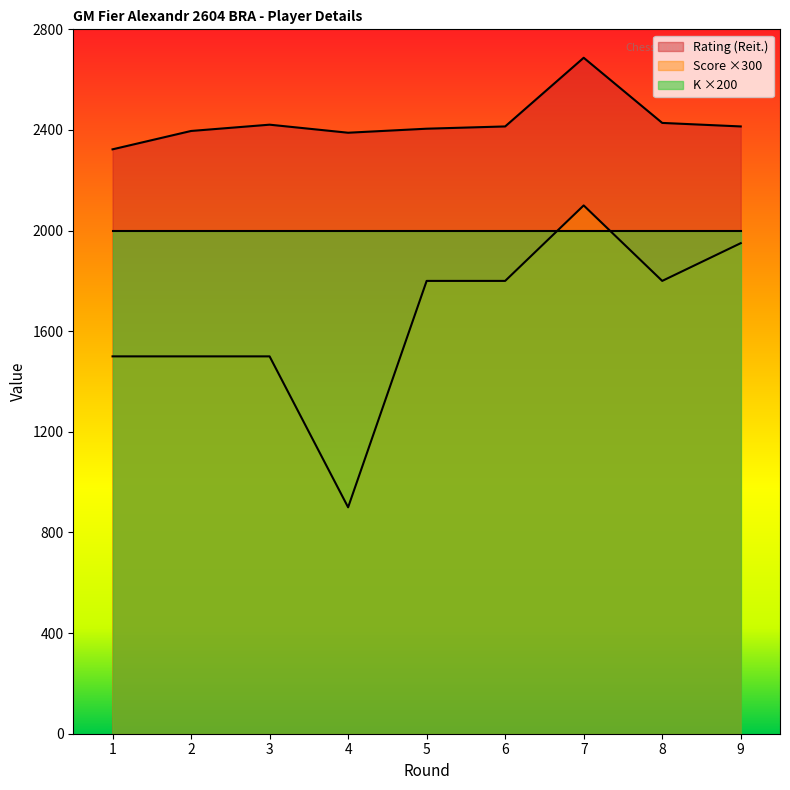

What is the smallest value displayed?

900